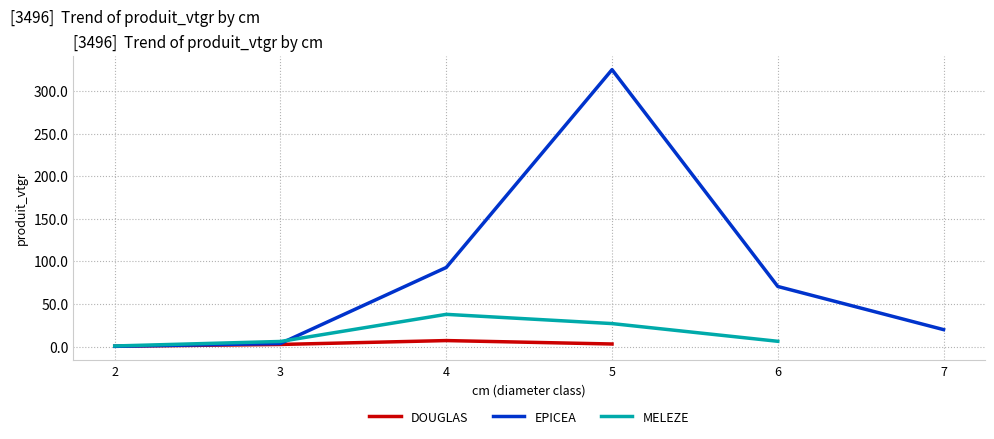

What is the value of the DOUGLAS point at the 3rd from the left?

7.0